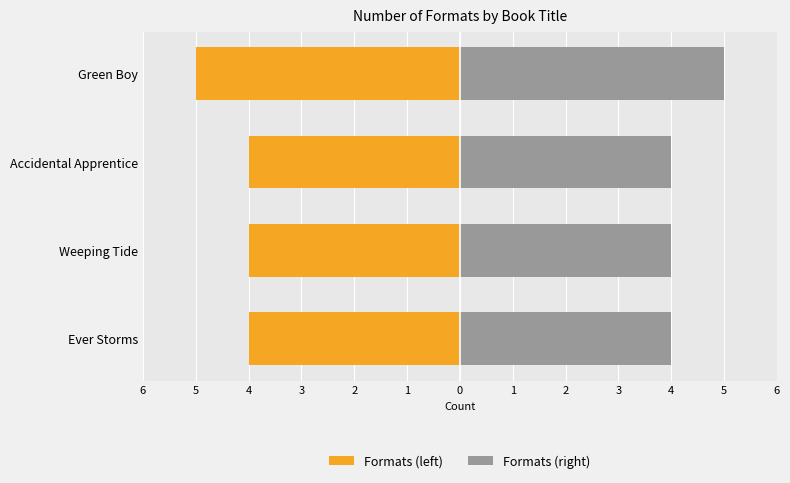

What is the smallest value displayed?

-5